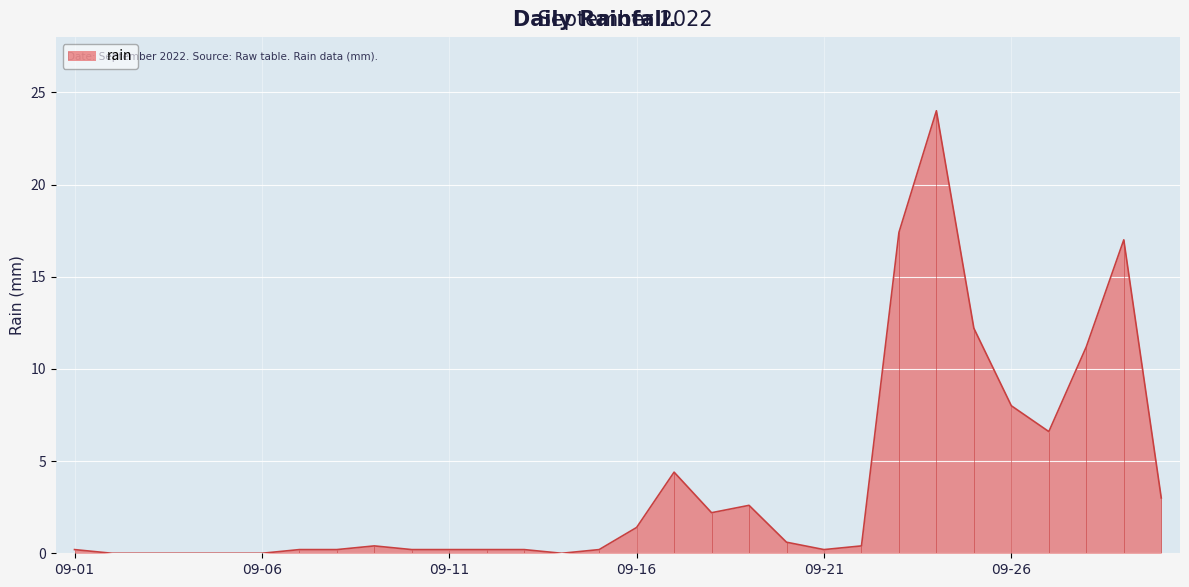

The rain series shows 1.4 at 09-16. True or false?

True